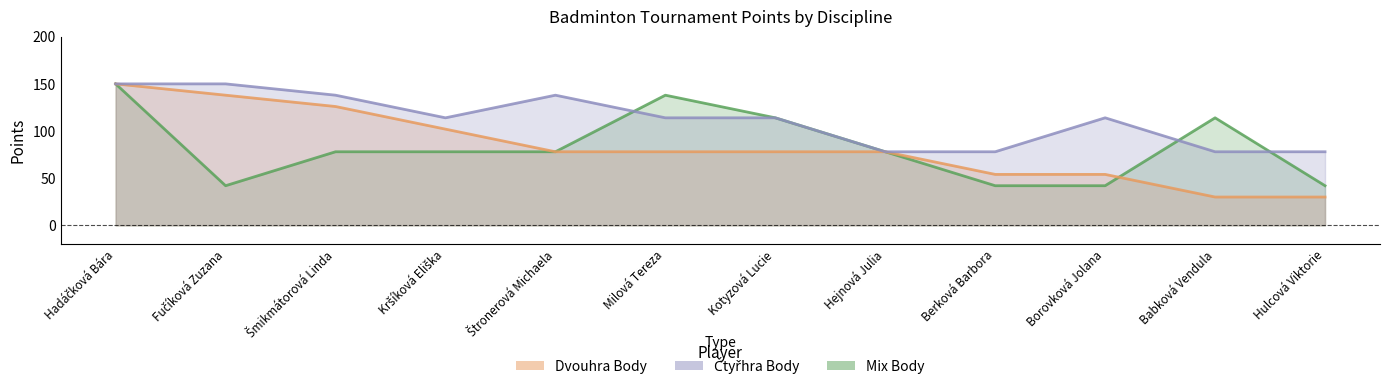

True or false: Čtyřhra Body and Dvouhra Body intersect in this chart.

False